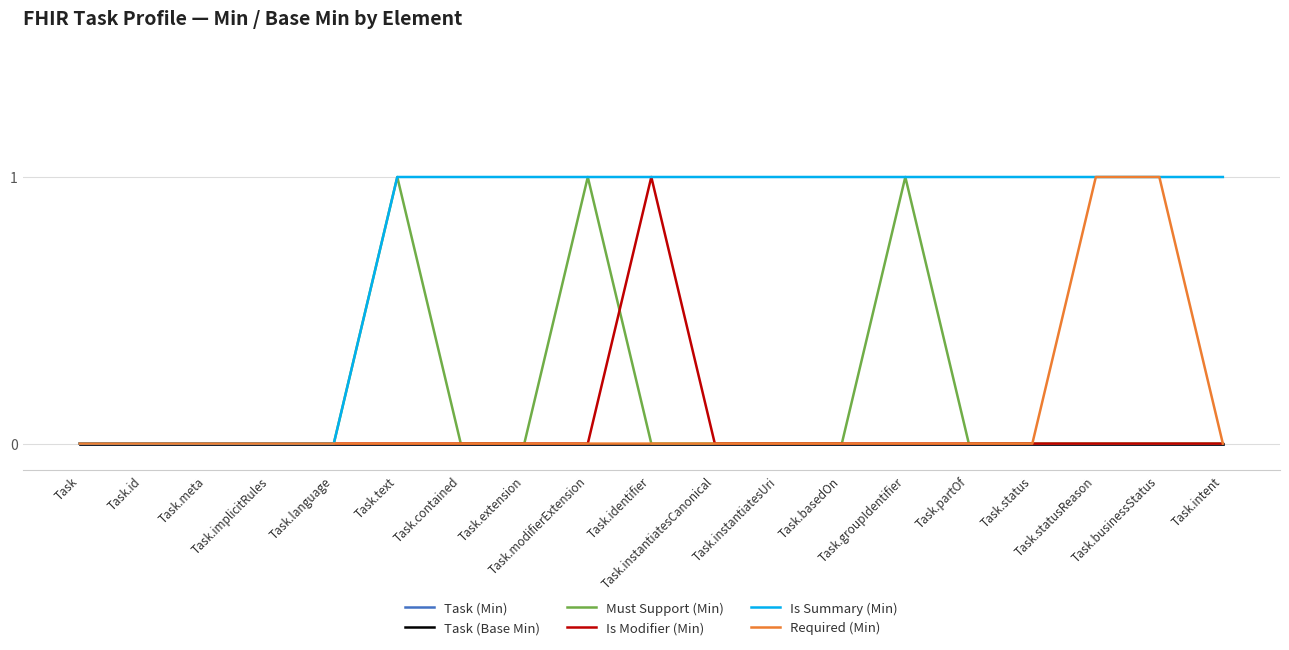

Between Task.extension and Task.contained, which is larger?

Task.extension